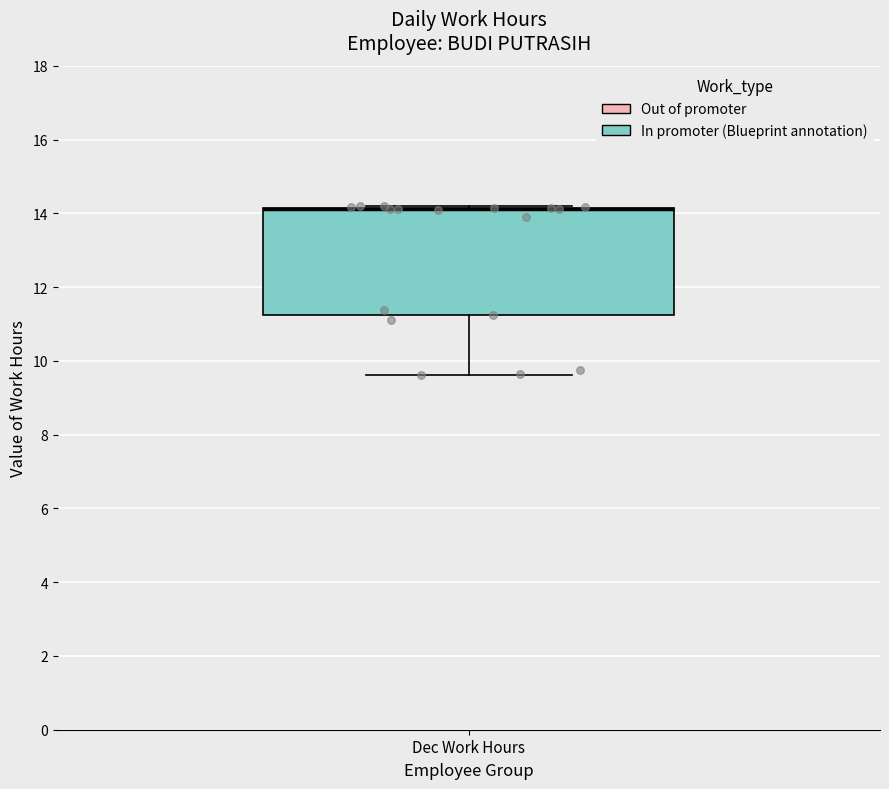

Read this box plot against the y-axis: the position of the median line, the range covered by the box, and the ends of both whiskers. The values are not printed on the chart, so give them approximately, as read against the axis.

median 14.2 (drawn on the box's upper edge), box 11.2 to 14.2, whiskers 9.6 to 14.2